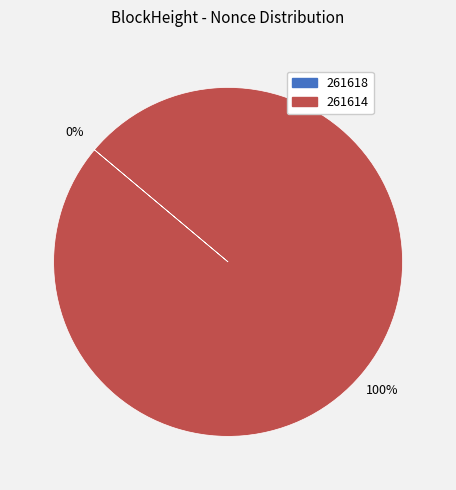

True or false: 261618 accounts for 0% of the total.

True